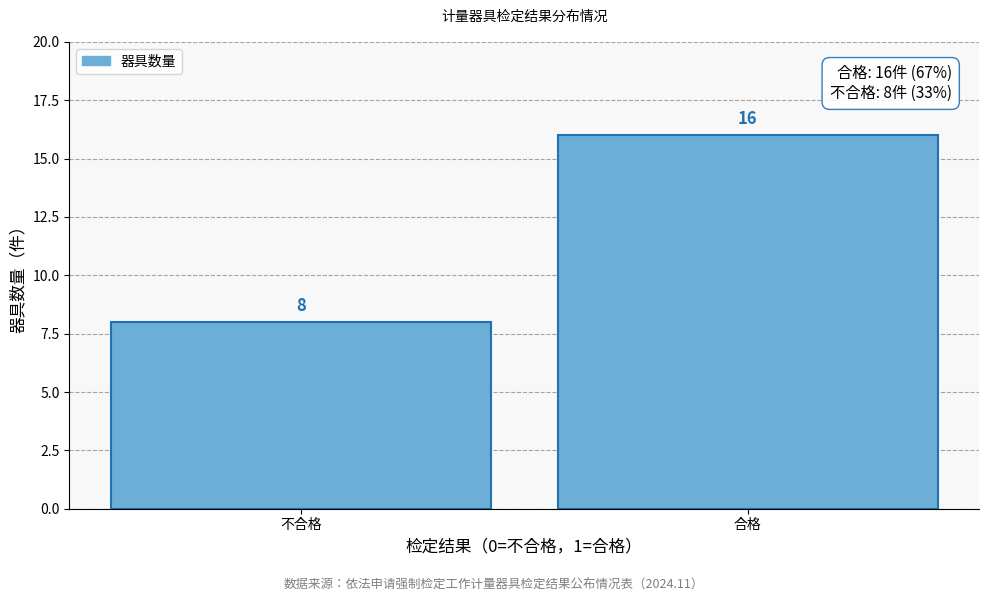

Reading left to right, list all the values displayed in this chart.

8	16